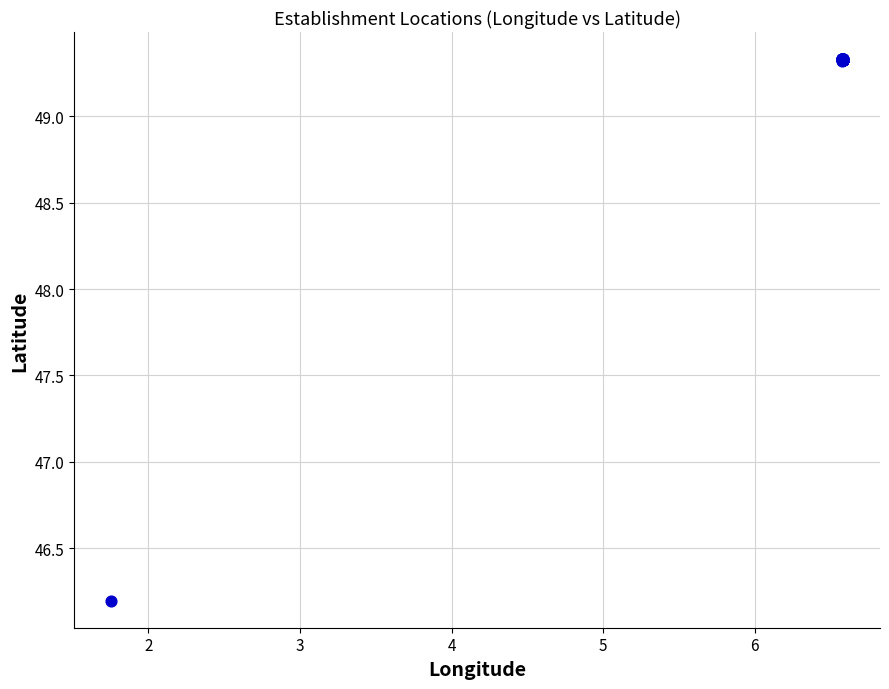

What Y value in the scatter plot is closest to 47?

46.2